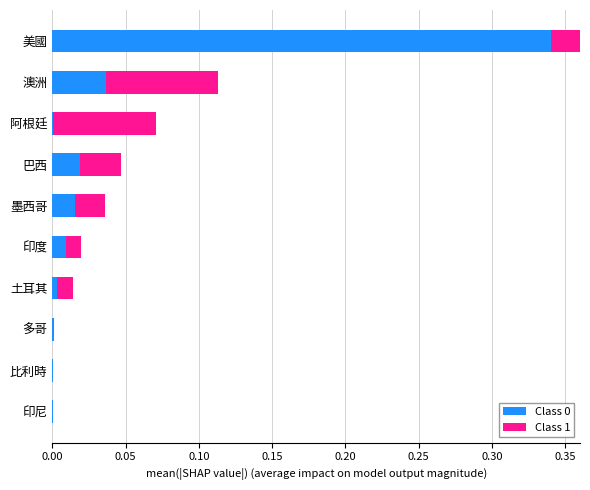

How many data points in Class 1 are above 0?

7